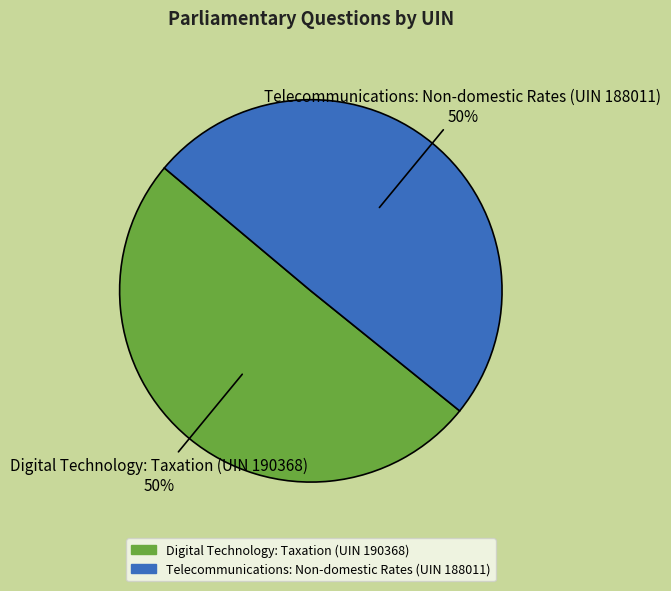

Count the number of slices in the pie.

2